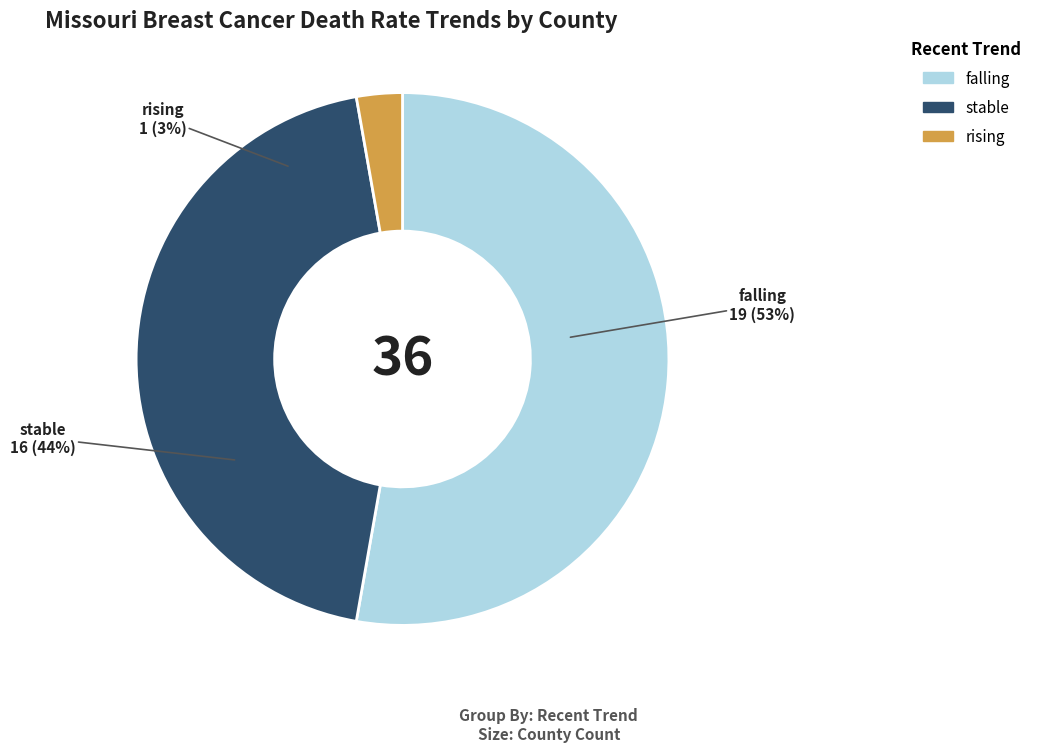

What is the change in value from falling to rising?

-18